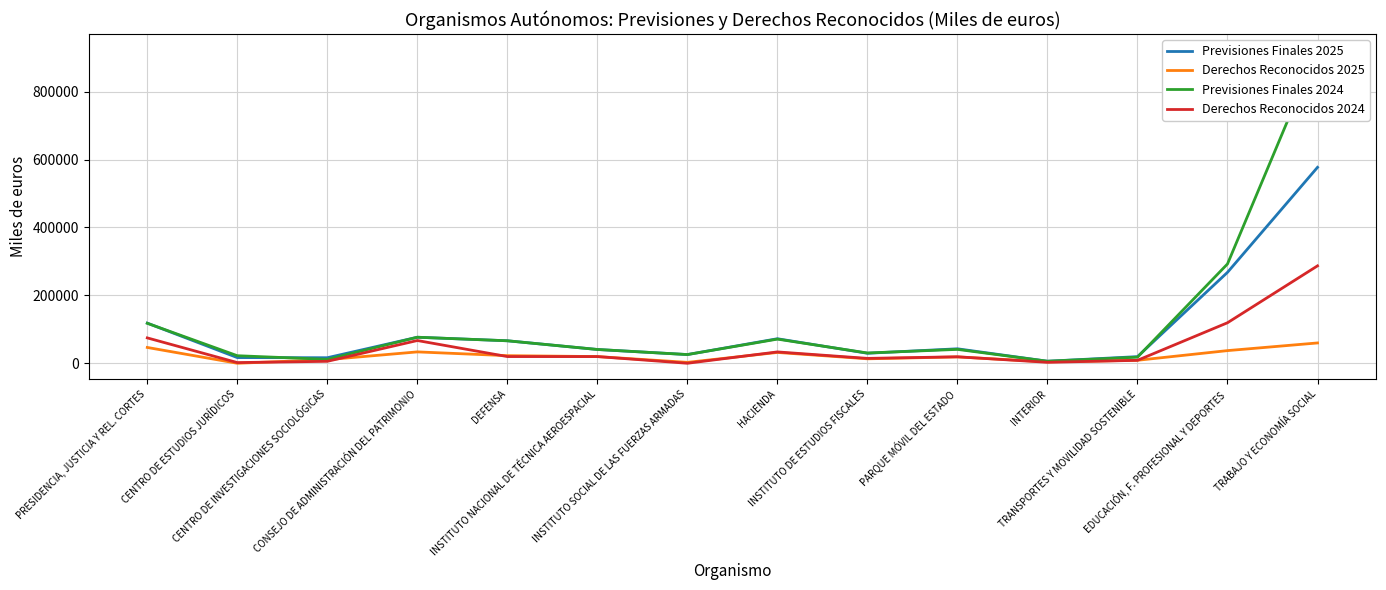

Reading left to right, transcribe all the data shown in this chart.

Previsiones Finales 2025: PRESIDENCIA, JUSTICIA Y REL. CORTES=118213	CENTRO DE ESTUDIOS JURÍDICOS=16715	CENTRO DE INVESTIGACIONES SOCIOLÓGICAS=16304	CONSEJO DE ADMINISTRACIÓN DEL PATRIMONIO=76666	DEFENSA=66229	INSTITUTO NACIONAL DE TÉCNICA AEROESPACIAL=40598	INSTITUTO SOCIAL DE LAS FUERZAS ARMADAS=25631	HACIENDA=72239	INSTITUTO DE ESTUDIOS FISCALES=29459	PARQUE MÓVIL DEL ESTADO=42630	INTERIOR=6005	TRANSPORTES Y MOVILIDAD SOSTENIBLE=19504	EDUCACIÓN, F. PROFESIONAL Y DEPORTES=267791	TRABAJO Y ECONOMÍA SOCIAL=577035
Derechos Reconocidos 2025: PRESIDENCIA, JUSTICIA Y REL. CORTES=46558	CENTRO DE ESTUDIOS JURÍDICOS=2	CENTRO DE INVESTIGACIONES SOCIOLÓGICAS=10578	CONSEJO DE ADMINISTRACIÓN DEL PATRIMONIO=33493	DEFENSA=22396	INSTITUTO NACIONAL DE TÉCNICA AEROESPACIAL=19714	INSTITUTO SOCIAL DE LAS FUERZAS ARMADAS=2682	HACIENDA=31847	INSTITUTO DE ESTUDIOS FISCALES=13131	PARQUE MÓVIL DEL ESTADO=18716	INTERIOR=4156	TRANSPORTES Y MOVILIDAD SOSTENIBLE=8778	EDUCACIÓN, F. PROFESIONAL Y DEPORTES=37268	TRABAJO Y ECONOMÍA SOCIAL=59842
Previsiones Finales 2024: PRESIDENCIA, JUSTICIA Y REL. CORTES=117790	CENTRO DE ESTUDIOS JURÍDICOS=22243	CENTRO DE INVESTIGACIONES SOCIOLÓGICAS=11451	CONSEJO DE ADMINISTRACIÓN DEL PATRIMONIO=76666	DEFENSA=66239	INSTITUTO NACIONAL DE TÉCNICA AEROESPACIAL=40608	INSTITUTO SOCIAL DE LAS FUERZAS ARMADAS=25631	HACIENDA=71128	INSTITUTO DE ESTUDIOS FISCALES=30247	PARQUE MÓVIL DEL ESTADO=40881	INTERIOR=6000	TRANSPORTES Y MOVILIDAD SOSTENIBLE=17971	EDUCACIÓN, F. PROFESIONAL Y DEPORTES=292523	TRABAJO Y ECONOMÍA SOCIAL=923592
Derechos Reconocidos 2024: PRESIDENCIA, JUSTICIA Y REL. CORTES=74725	CENTRO DE ESTUDIOS JURÍDICOS=2014	CENTRO DE INVESTIGACIONES SOCIOLÓGICAS=5725	CONSEJO DE ADMINISTRACIÓN DEL PATRIMONIO=66986	DEFENSA=19723	INSTITUTO NACIONAL DE TÉCNICA AEROESPACIAL=19723	INSTITUTO SOCIAL DE LAS FUERZAS ARMADAS=0	HACIENDA=33421	INSTITUTO DE ESTUDIOS FISCALES=14366	PARQUE MÓVIL DEL ESTADO=19055	INTERIOR=2823	TRANSPORTES Y MOVILIDAD SOSTENIBLE=8653	EDUCACIÓN, F. PROFESIONAL Y DEPORTES=119328	TRABAJO Y ECONOMÍA SOCIAL=286883